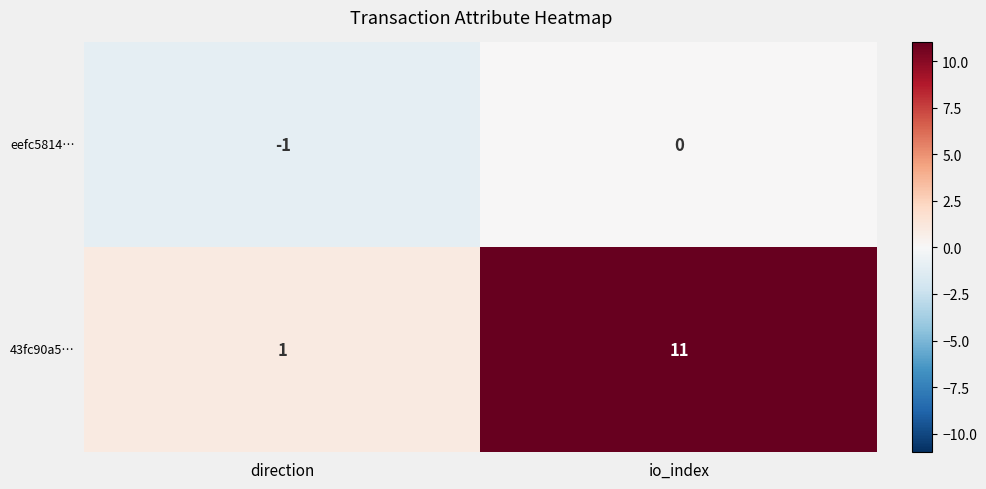

What is the total value across all series at io_index?

11